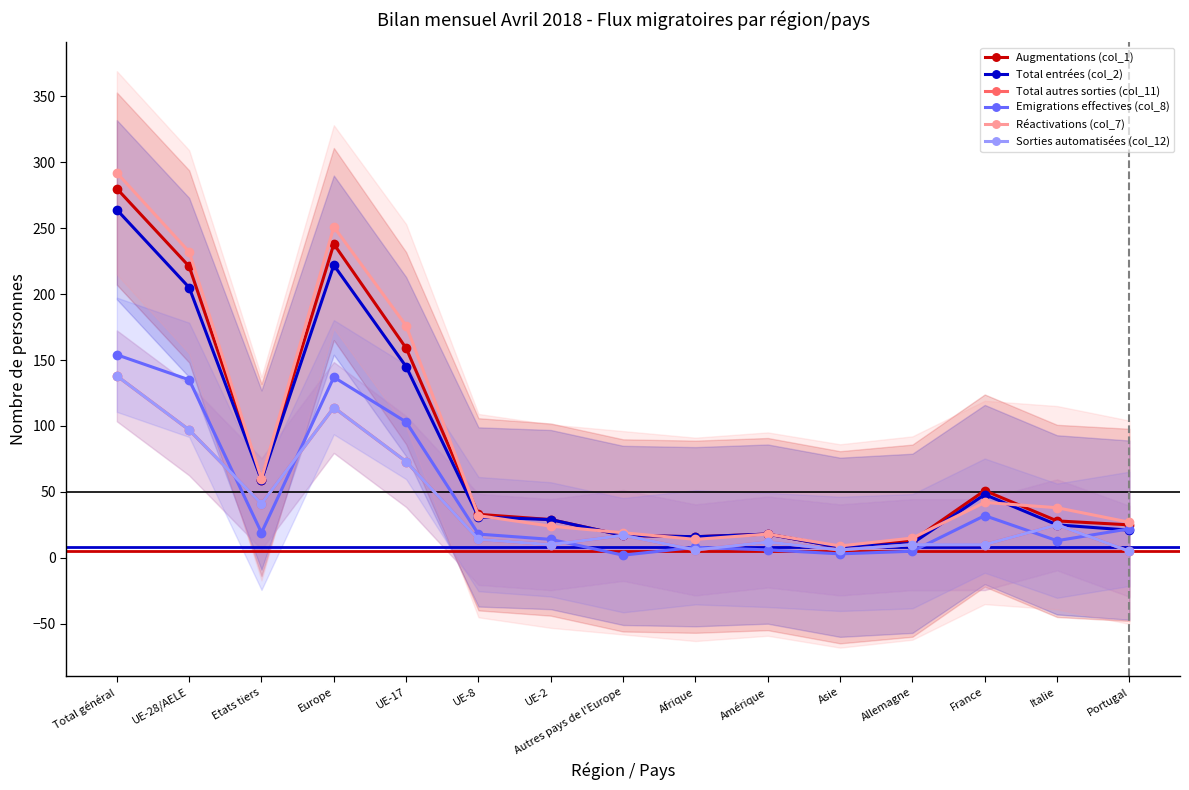

What is the maximum value shown in the chart?

292